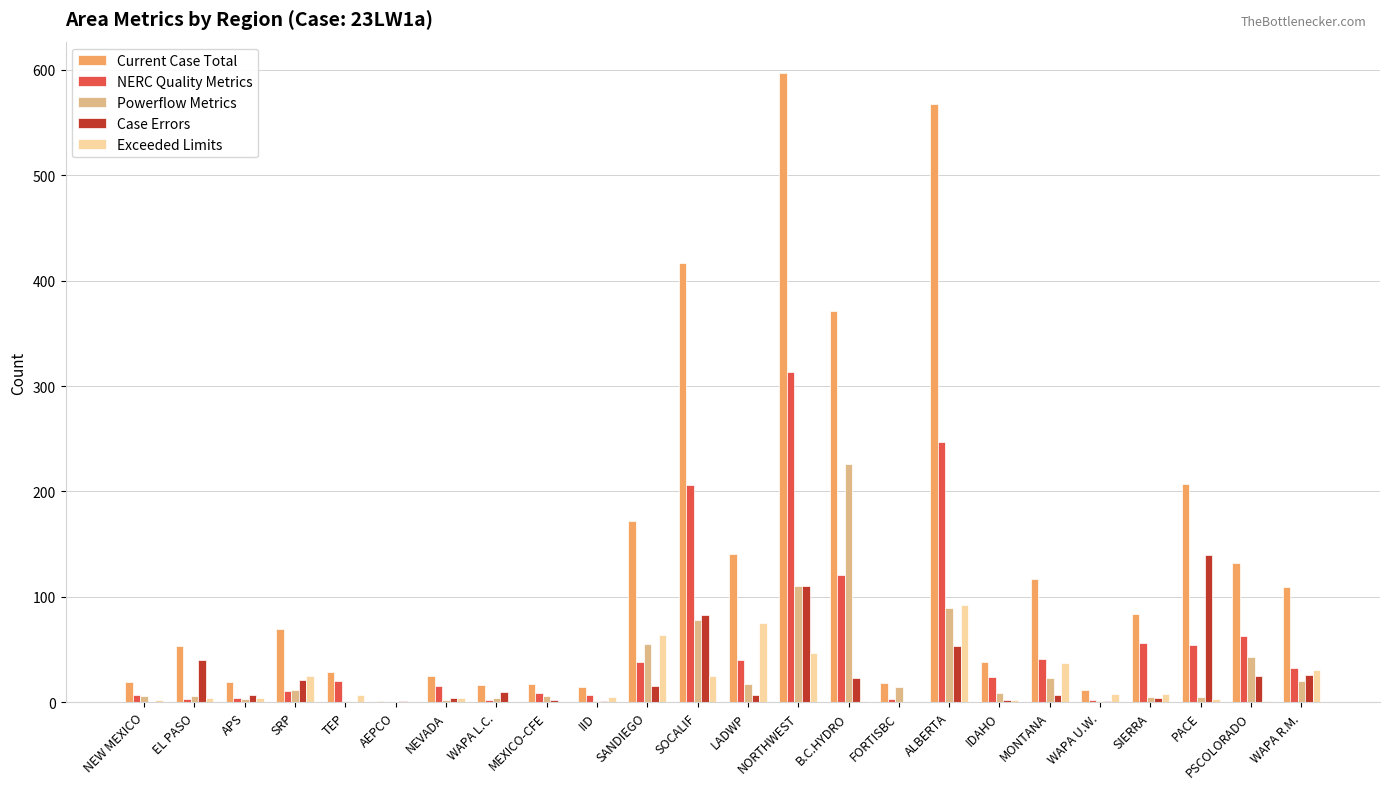

Count the number of data series in this chart.

5